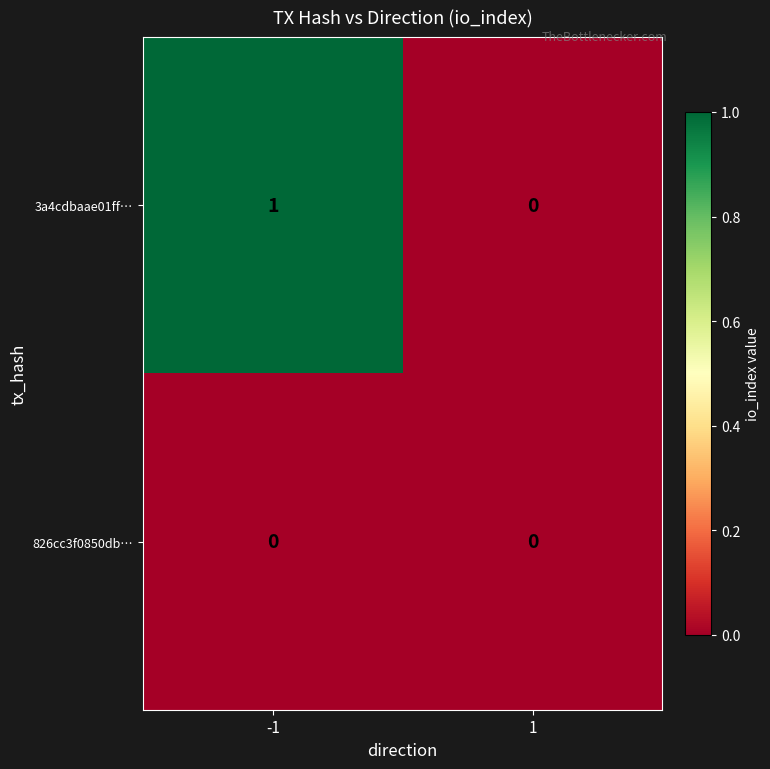

How many series are shown in this chart?

2